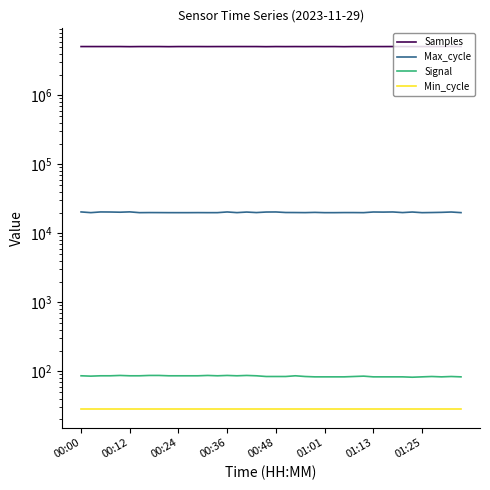

How many lines are shown in the chart?

4